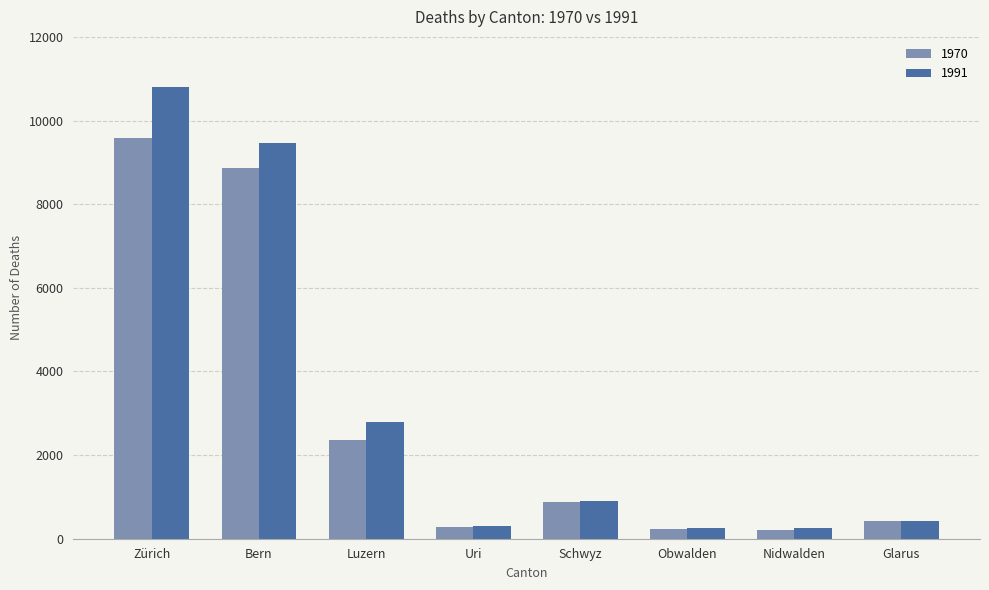

List the series in order of their peak value, lowest first.

1970, 1991